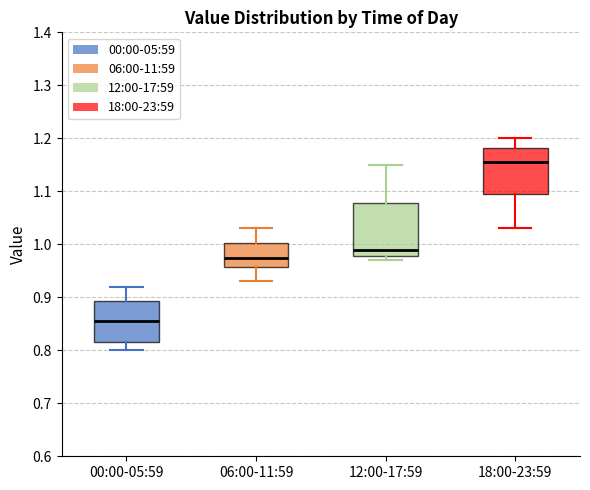

Reading left to right, read every box against the y-axis: the position of its median line, the range the box covers, and the ends of its whiskers. The values are not printed on the chart, so give them approximately, as read against the axis.

00:00-05:59: median 0.86, box 0.82 to 0.89, whiskers 0.80 to 0.92
06:00-11:59: median 0.98, box 0.96 to 1.00, whiskers 0.93 to 1.03
12:00-17:59: median 0.99, box 0.98 to 1.08, whiskers 0.97 to 1.15
18:00-23:59: median 1.16, box 1.10 to 1.18, whiskers 1.03 to 1.20